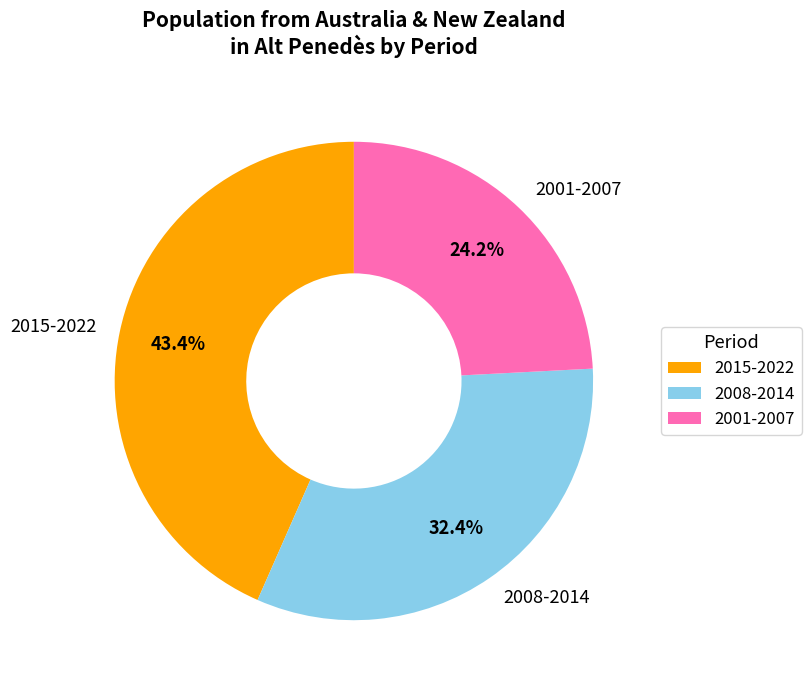

Which slice is the largest?

2015-2022